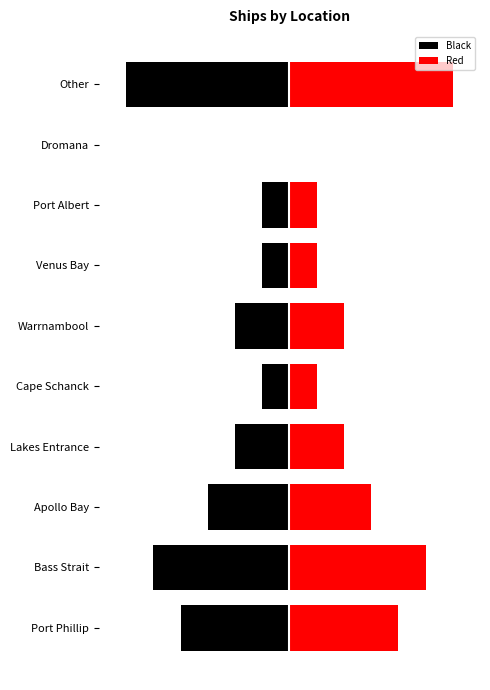

What is the sum of all Black values?

-25